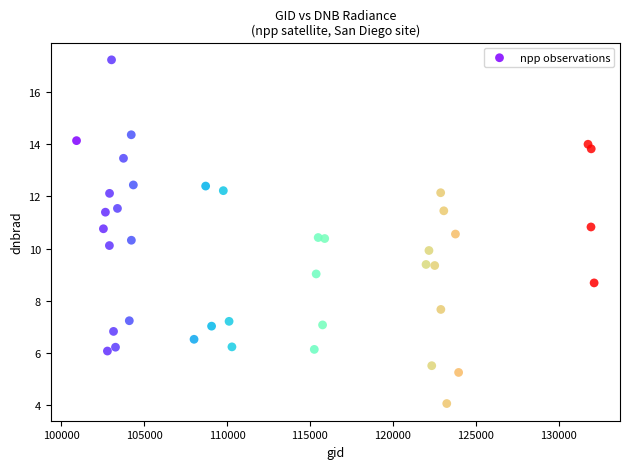

What is the range of X values (max minus min)?

31206.0